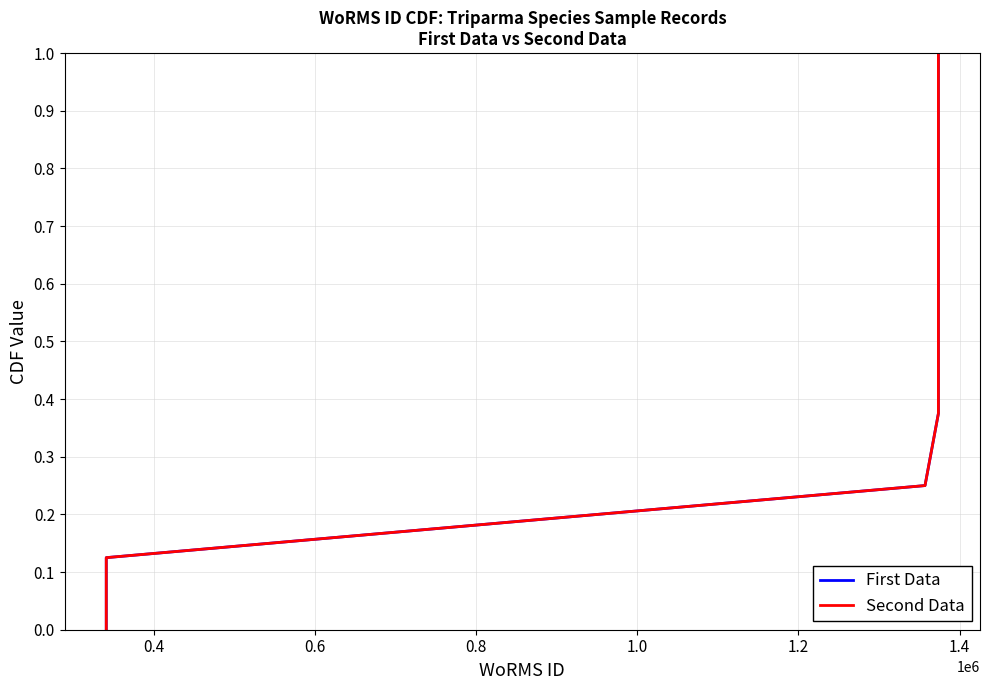

True or false: First Data has a value of 1.2 at 1.6.

False